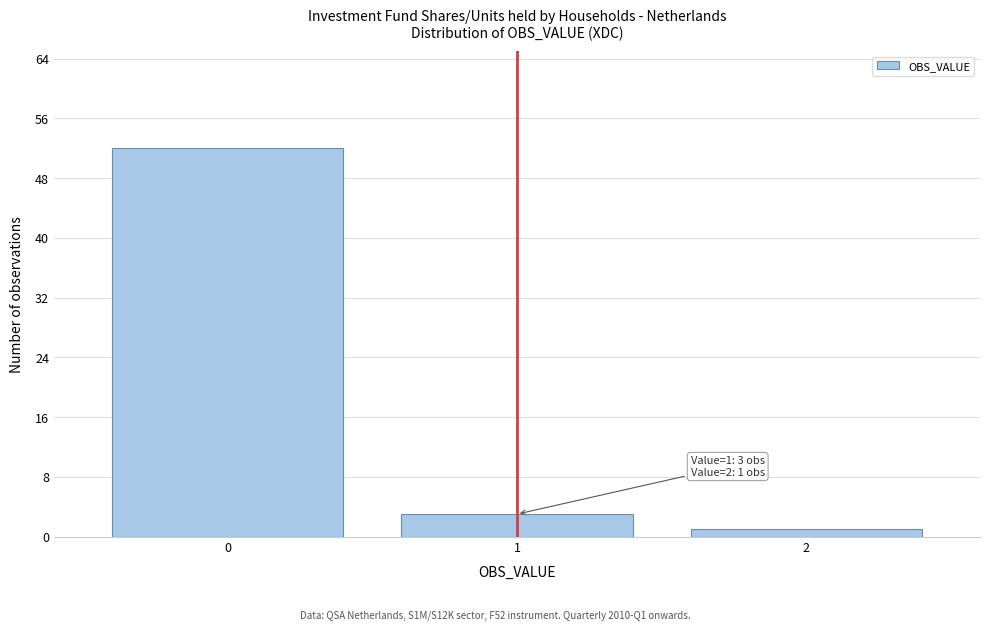

Reading left to right, list all the values displayed in this chart.

0=52	1=3	2=1